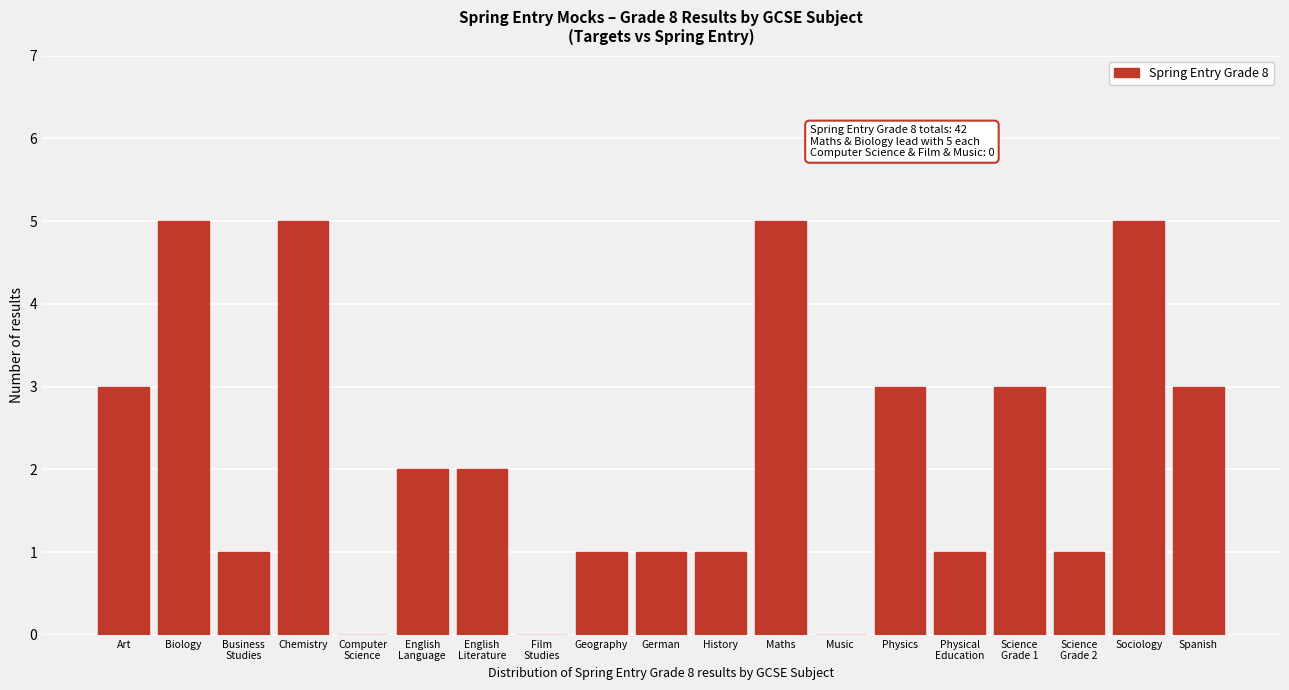

The chart shows a value of 0 at Music. True or false?

True